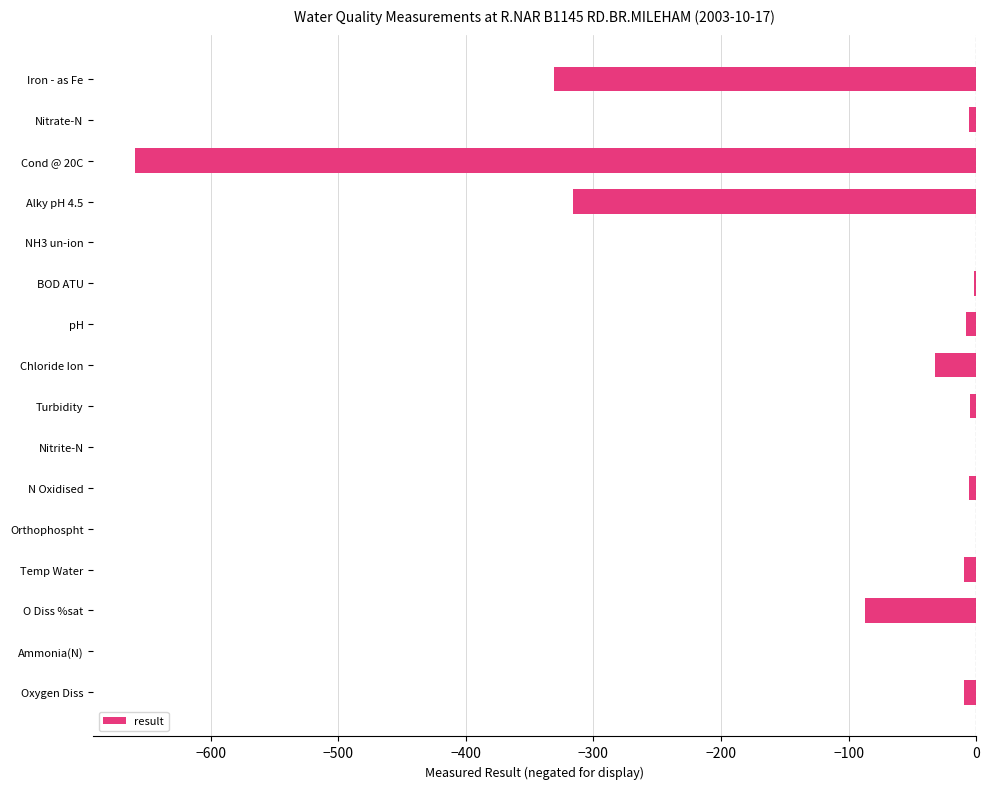

What is the sum of all values?

-1470.2